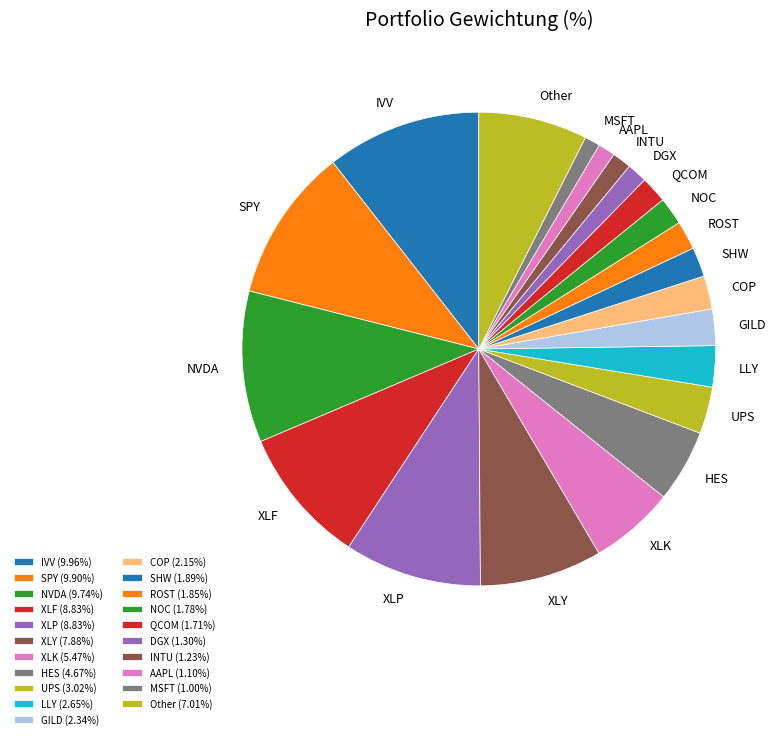

Do SHW and UPS together represent more than half of the pie?

No